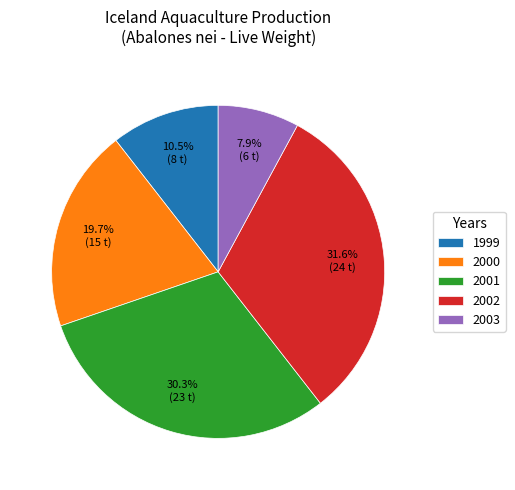

Is the sum of 2003 and 2002 greater than half?

No